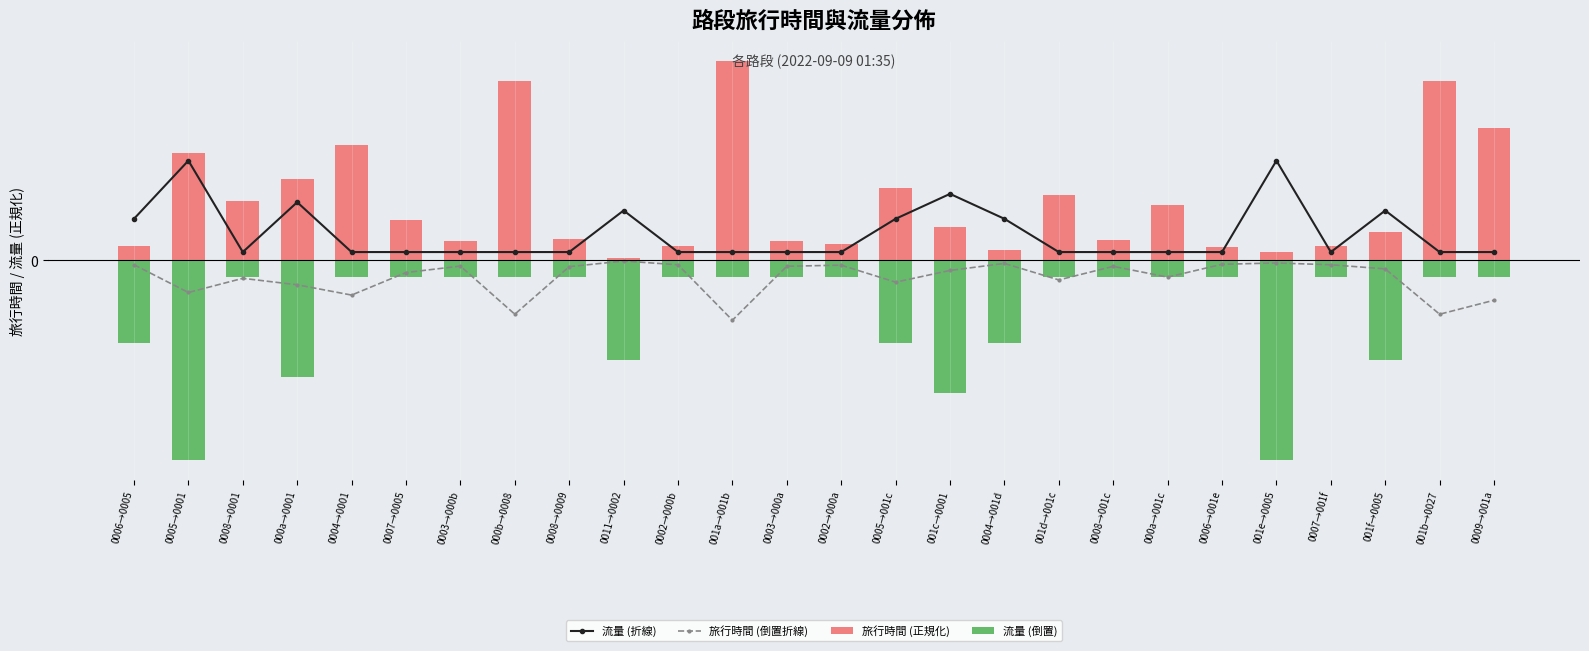

How many groups of bars are there?

26